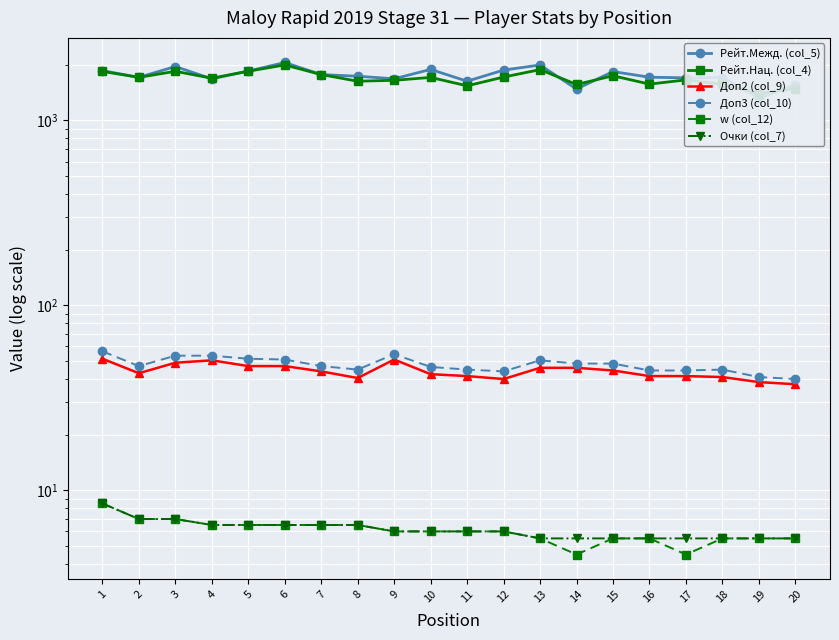

Which has a higher value, 5 or 10?

10